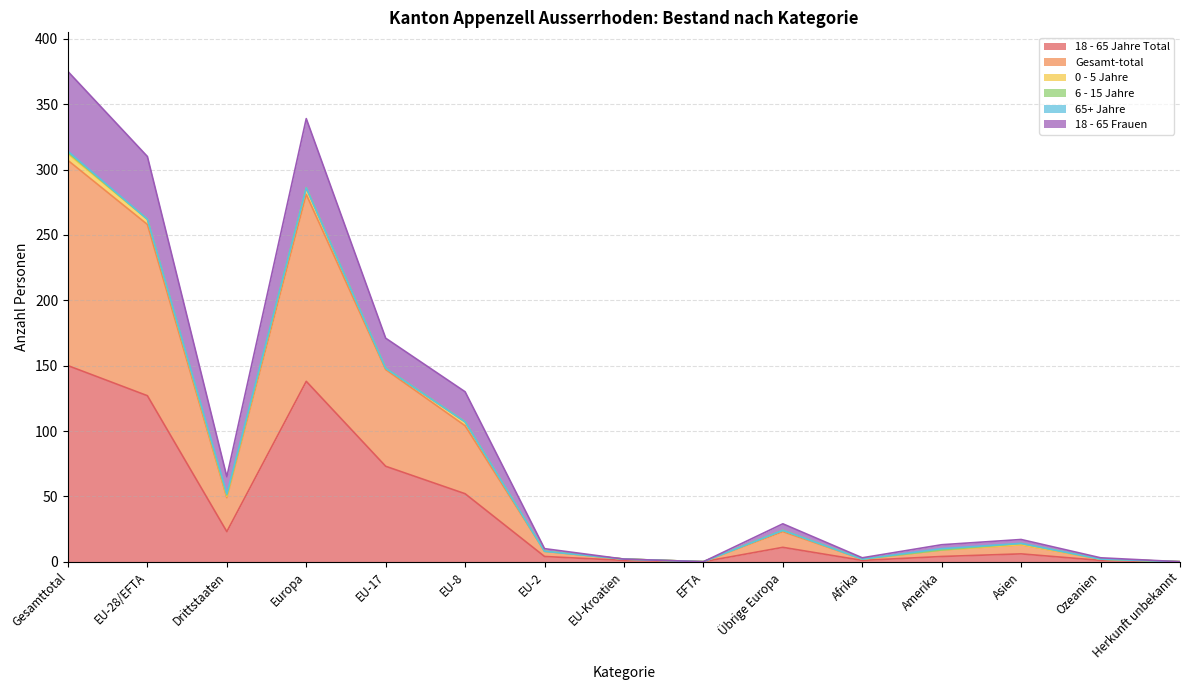

At which label does 18 - 65 Jahre Total reach its peak?

Gesamttotal